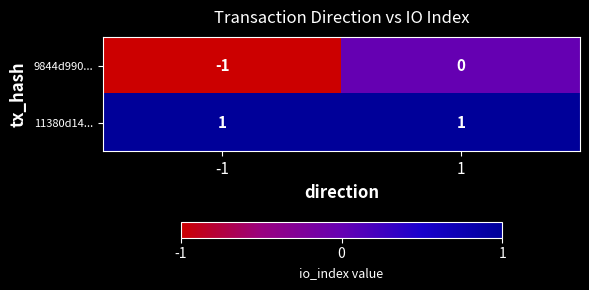

List the series in order of their peak value, lowest first.

9844d990..., 11380d14...